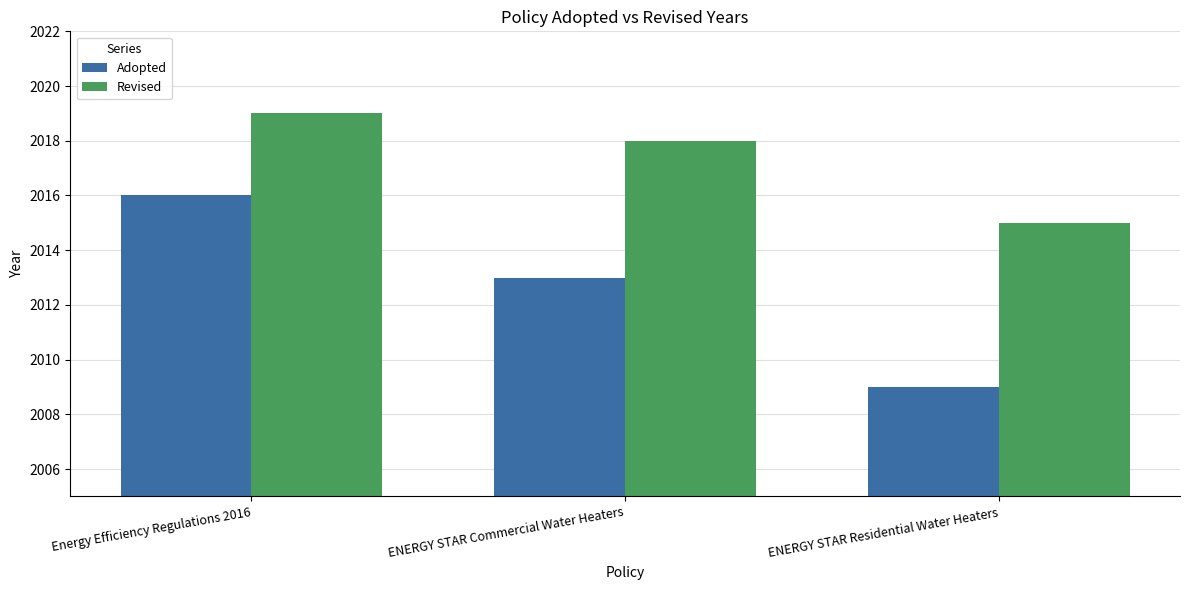

Reading right to left, what are all the values shown in this chart?

Adopted: ENERGY STAR Residential Water Heaters=2009	ENERGY STAR Commercial Water Heaters=2013	Energy Efficiency Regulations 2016=2016
Revised: ENERGY STAR Residential Water Heaters=2015	ENERGY STAR Commercial Water Heaters=2018	Energy Efficiency Regulations 2016=2019